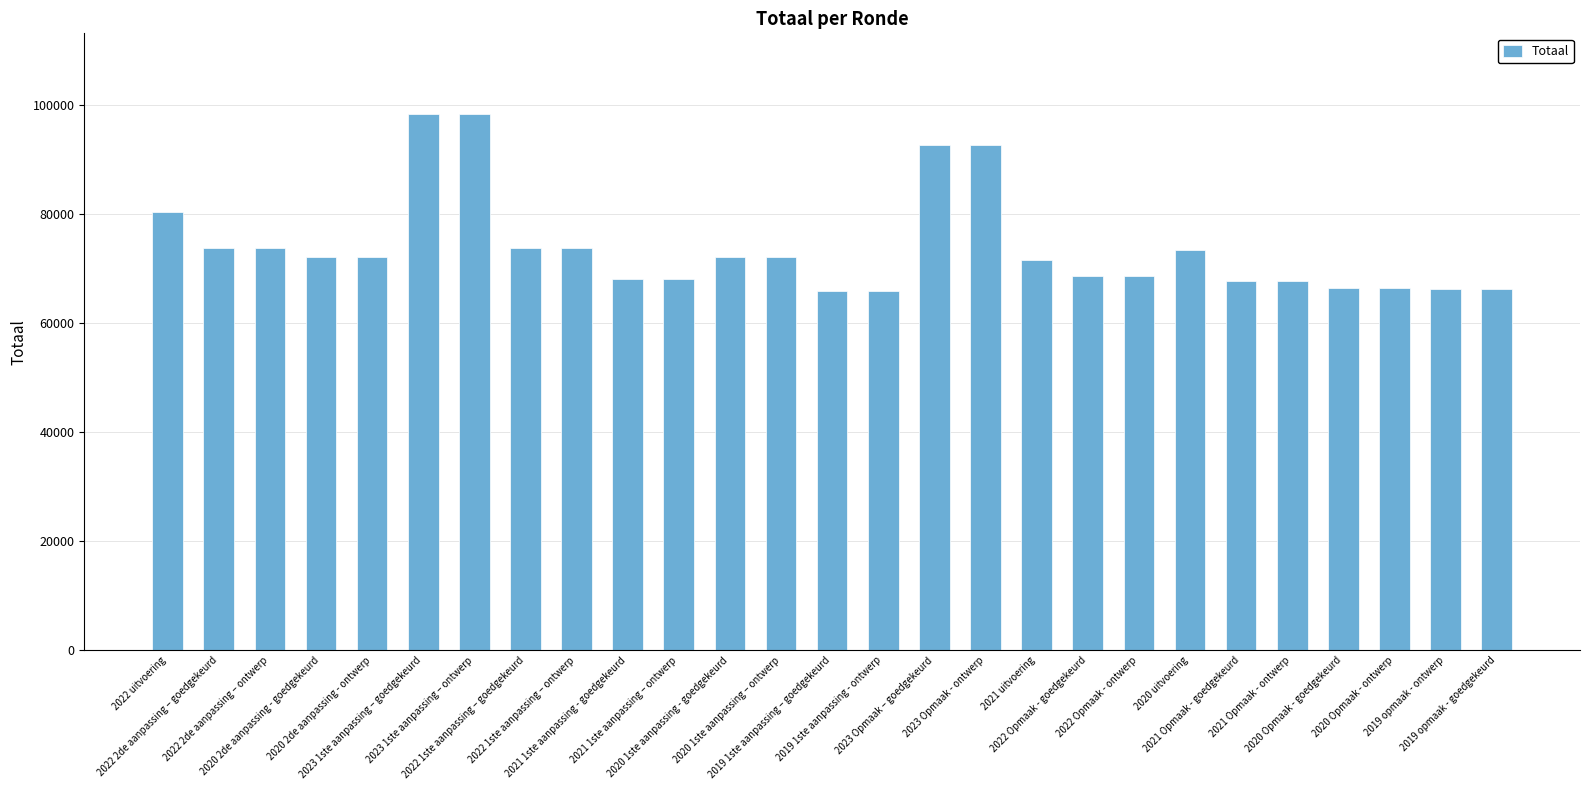

Read the value at 2022 1ste aanpassing – ontwerp.

73851